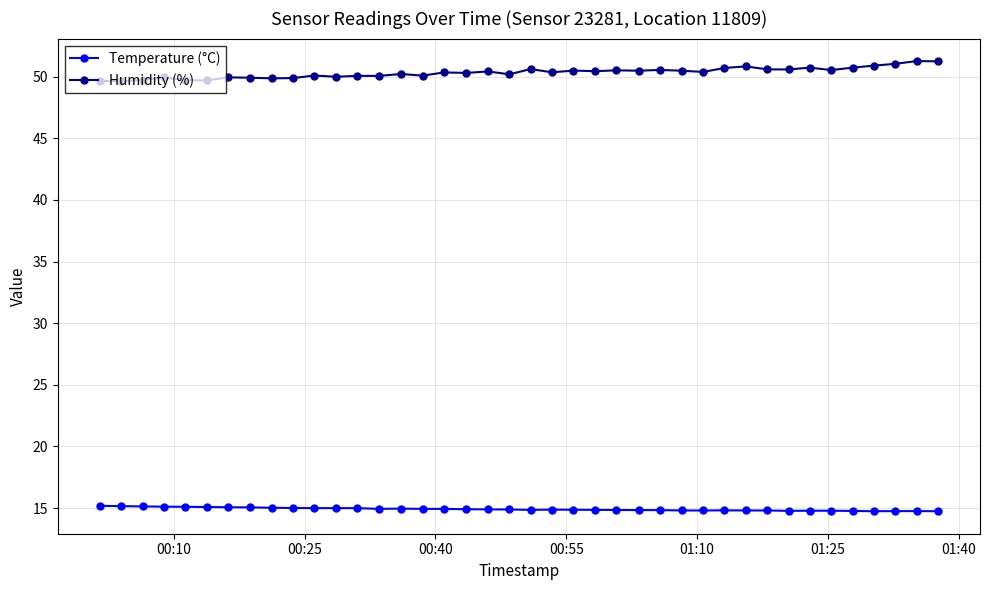

Rank the series by their maximum value, from lowest to highest.

Temperature (°C), Humidity (%)